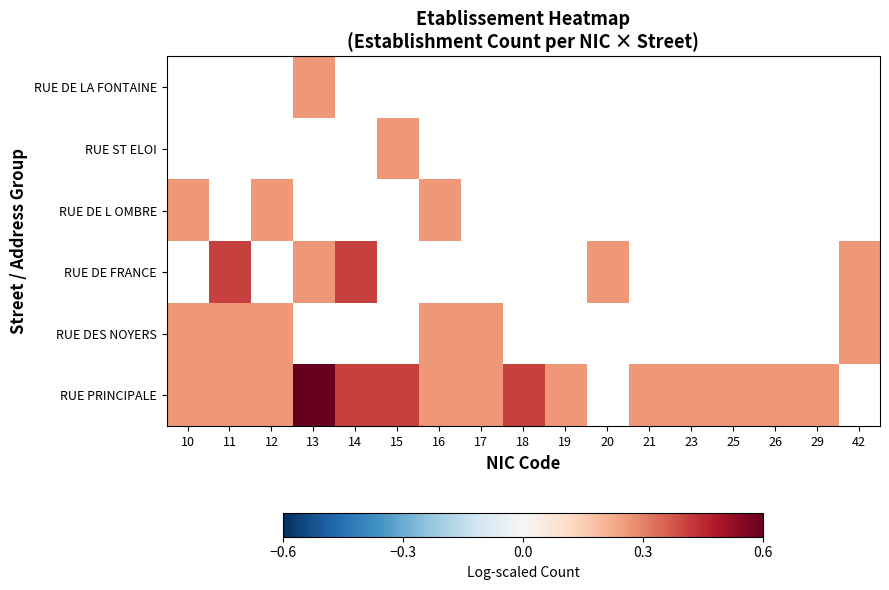

Count the number of categories in the chart.

17